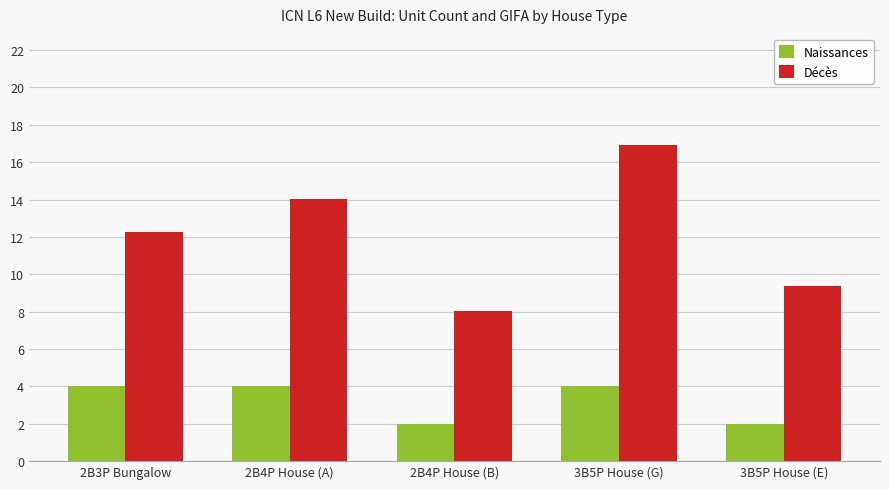

What is the value of the Décès bar at the 1st from the left?

12.2